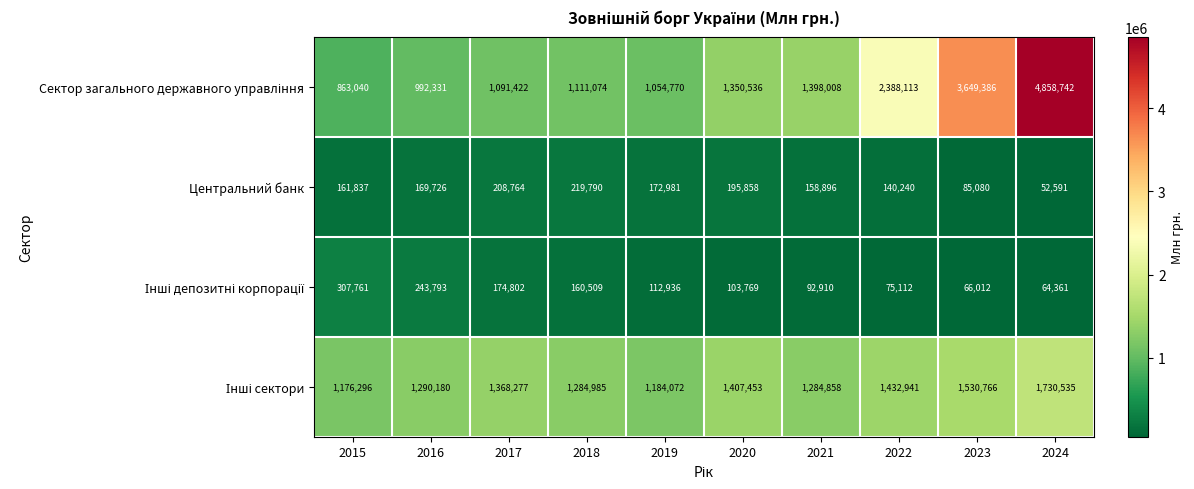

At which category does the chart reach its minimum across all series?

2024